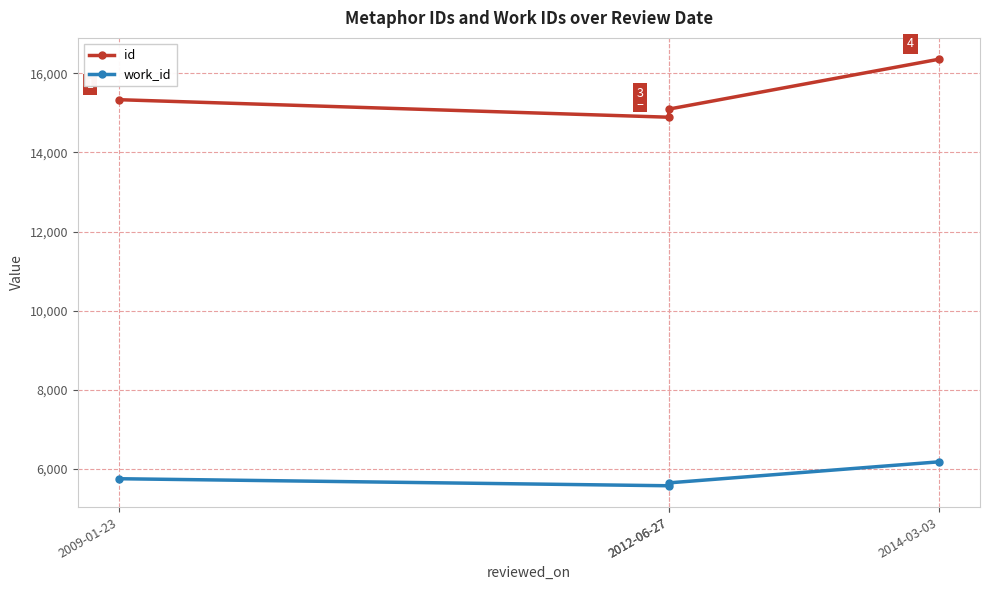

How many values in the work_id series are below 5752?

2